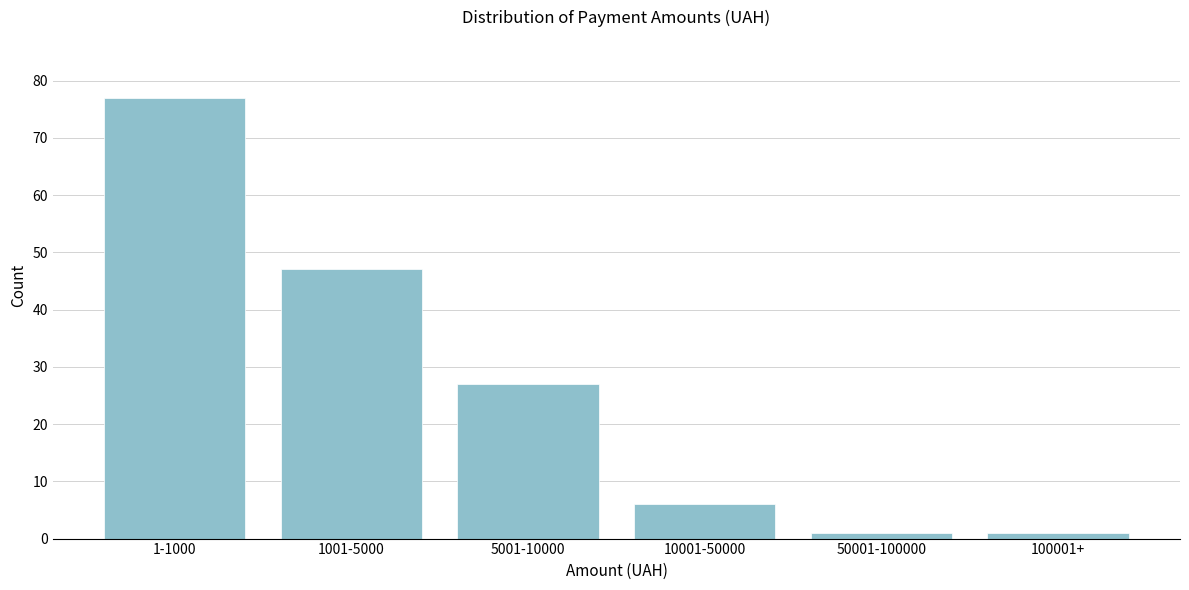

Reading left to right, what are all the values shown in this chart?

1-1000=77	1001-5000=47	5001-10000=27	10001-50000=6	50001-100000=1	100001+=1